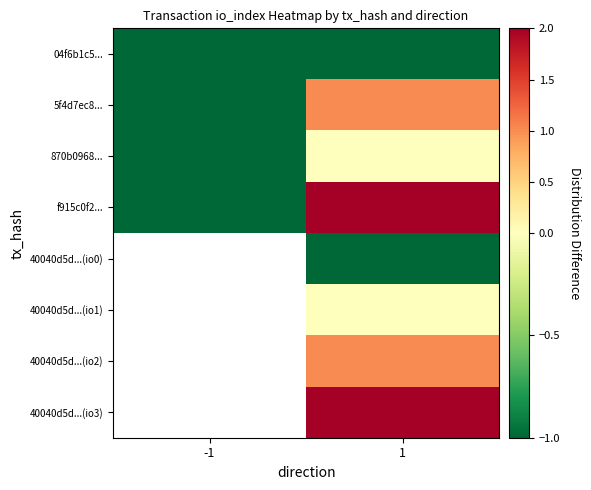

How many series are shown in this chart?

8